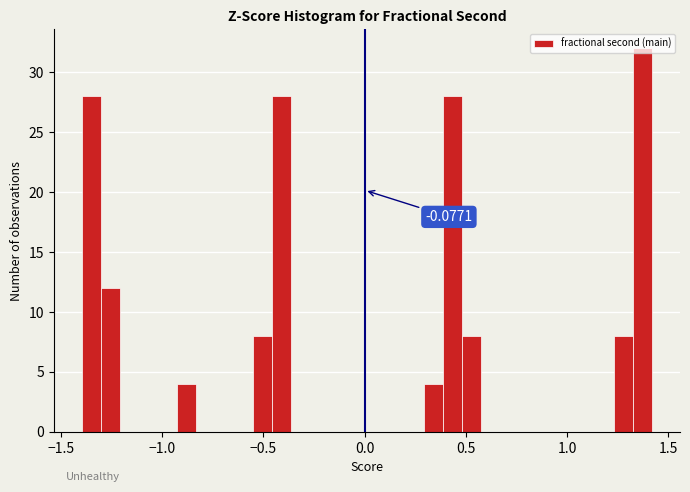

Around what value on the x-axis is the tallest bar? Give the approximate position of its centre, as read against the axis.

1.35